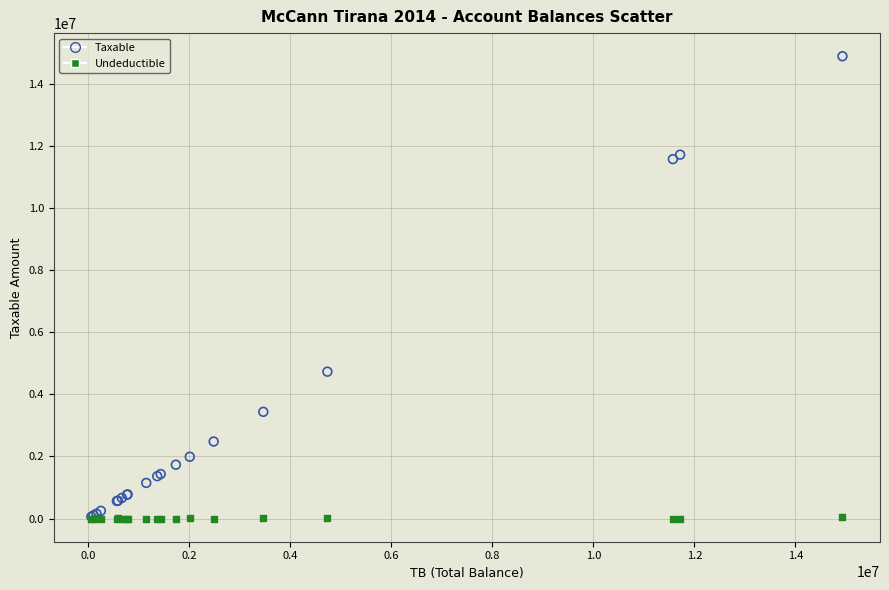

What are all the series names shown in the legend?

Taxable, Undeductible